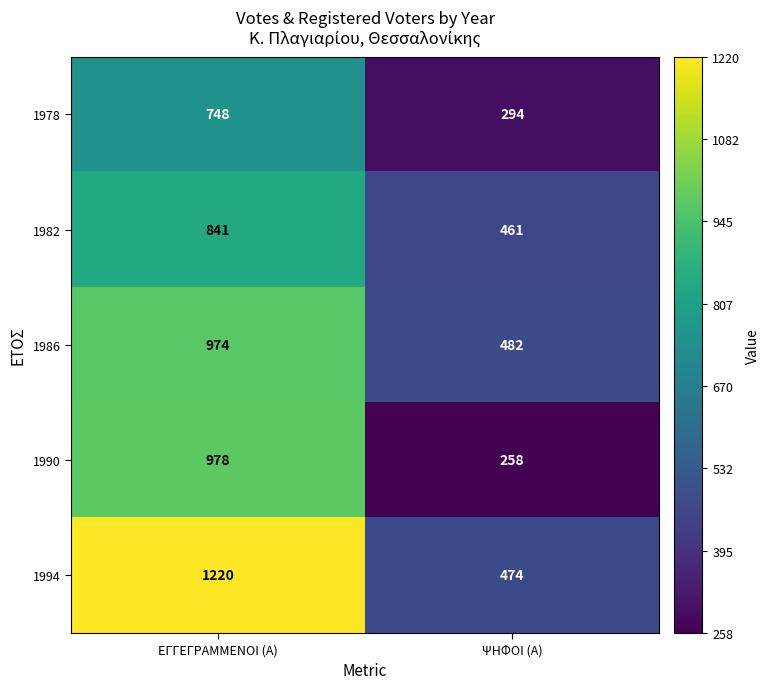

Rank the categories by 1982 value from highest to lowest.

ΕΓΓΕΓΡΑΜΜΕΝΟΙ (Α), ΨΗΦΟΙ (Α)